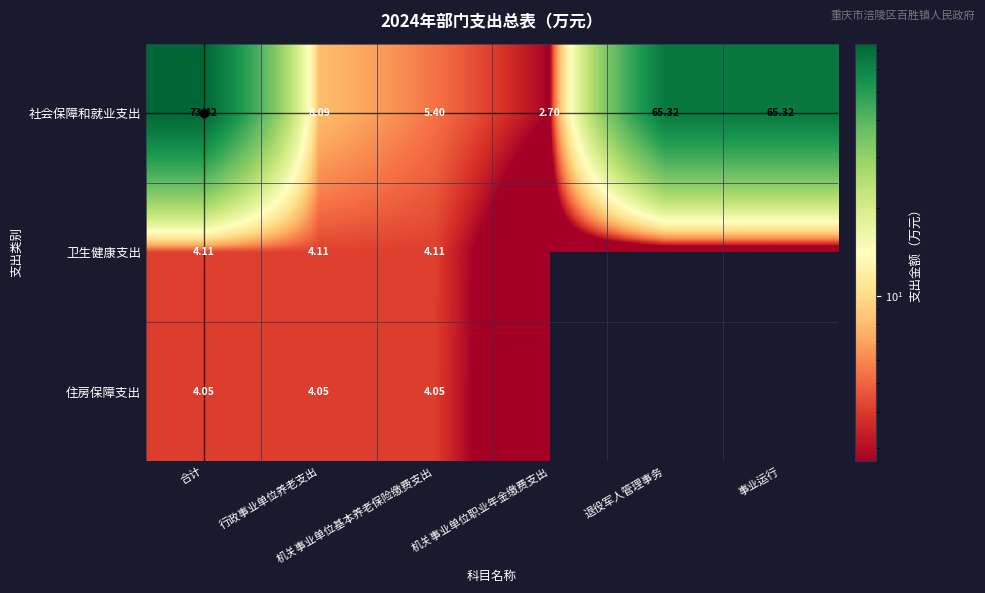

Which series has the largest total across all categories?

社会保障和就业支出